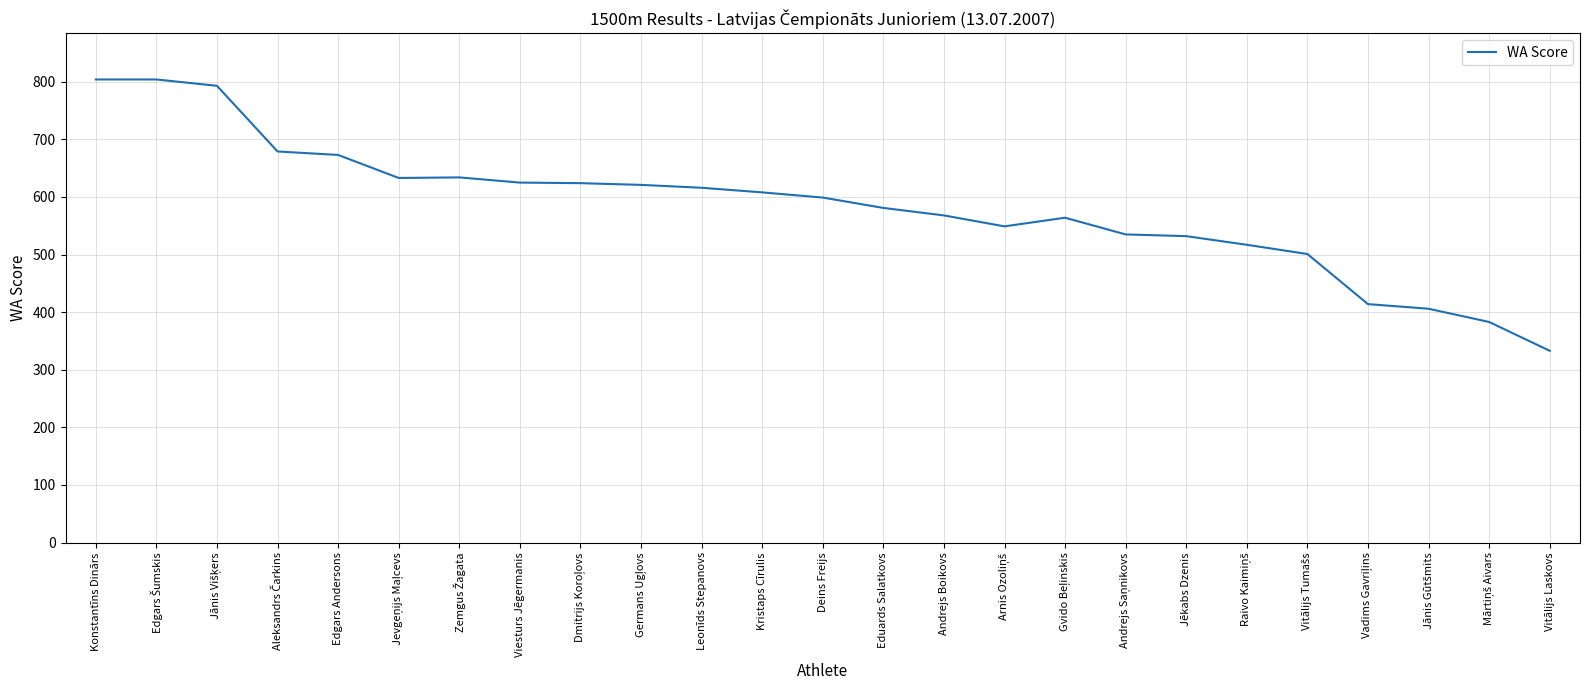

What is the smallest value displayed?

333